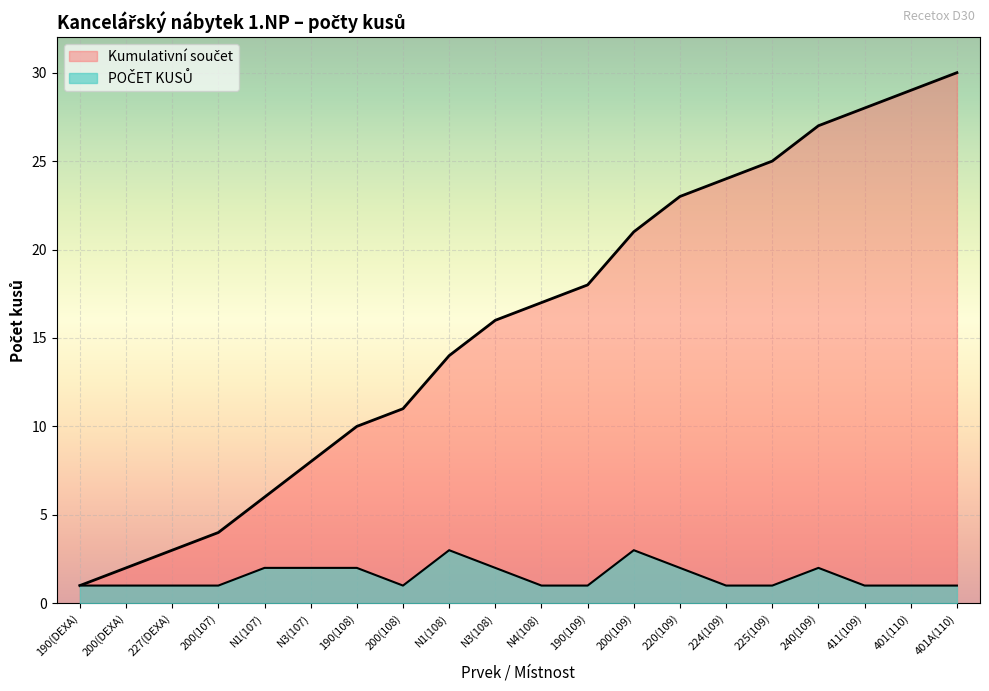

True or false: POČET KUSŮ and Kumulativní součet cross at least once.

False